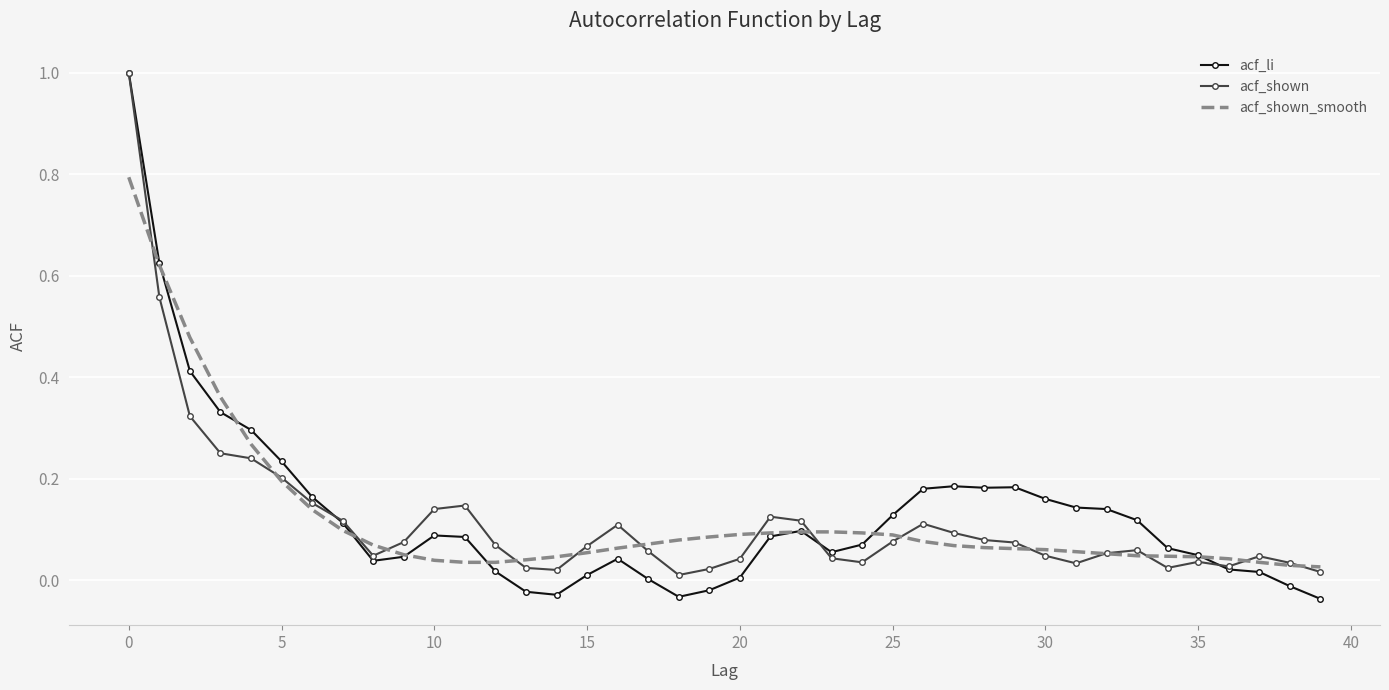

Which series has the widest spread of values?

acf_li